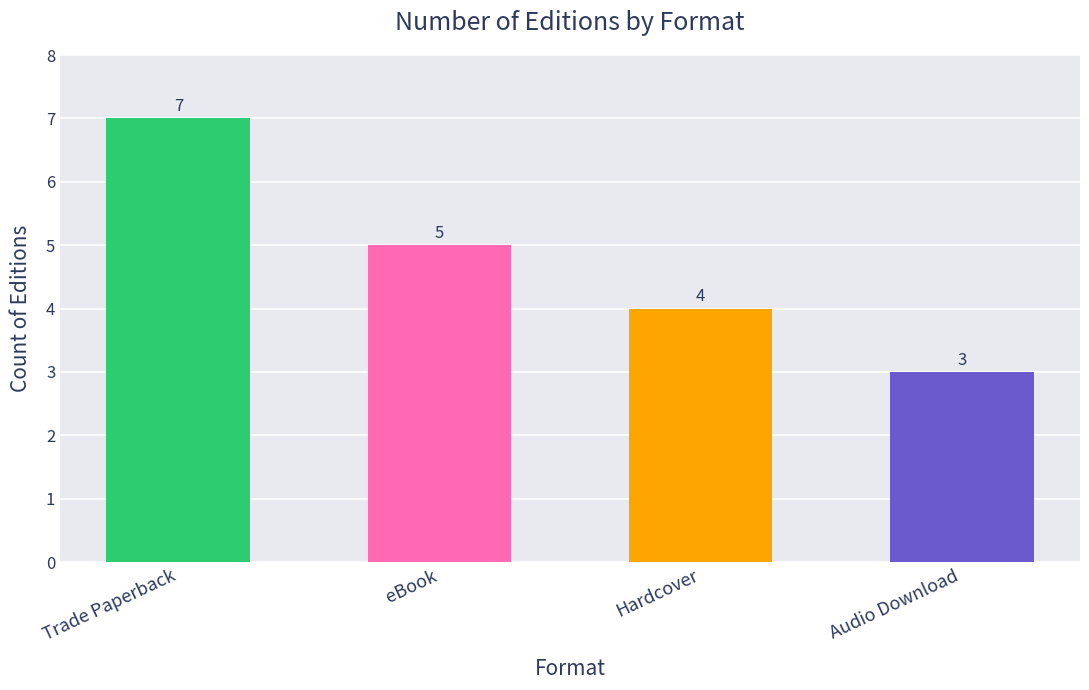

At which label is the value closest to 5?

eBook